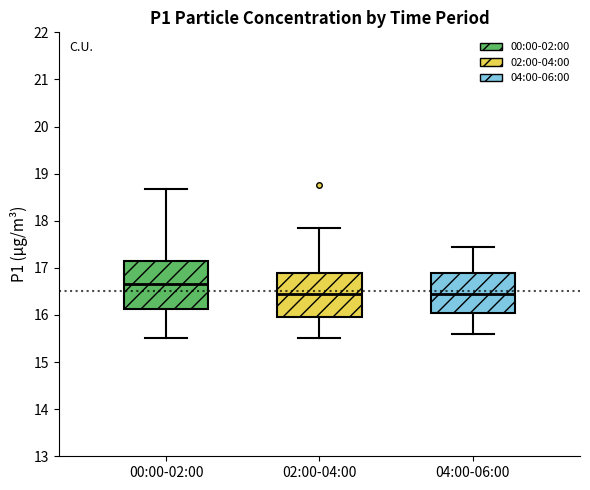

Where does the upper whisker of the box for 04:00-06:00 end on the y-axis? The values are not printed on the chart, so give them approximately, as read against the axis.

17.5